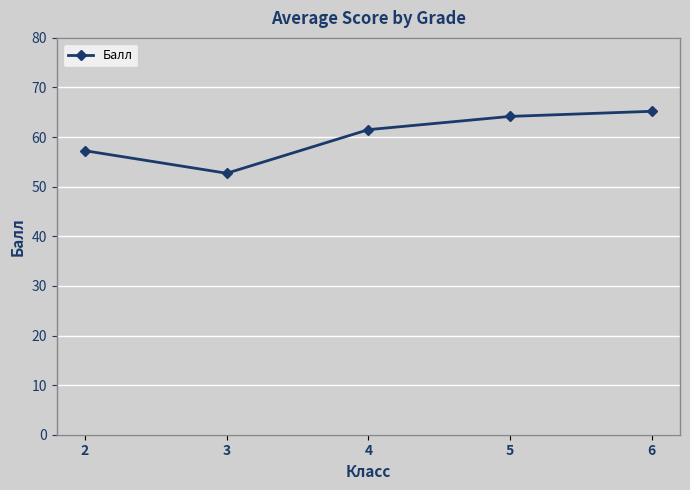

What is the value of the 2nd point from the left?

52.7